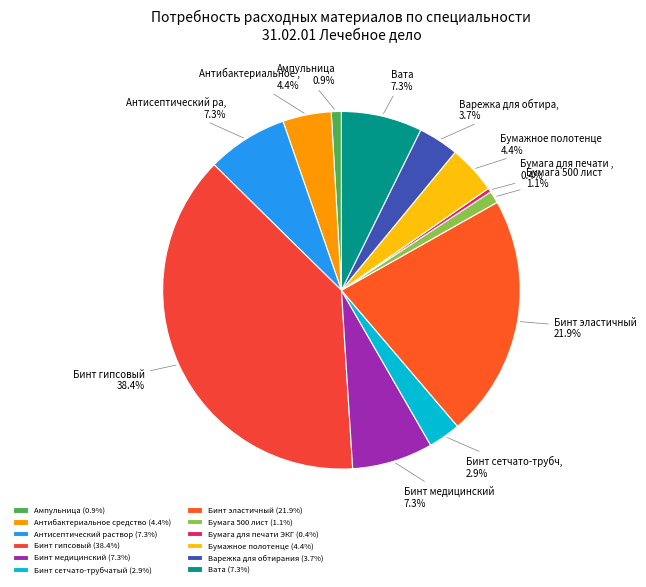

Which has a higher value, Варежка для обтирания or Вата?

Вата